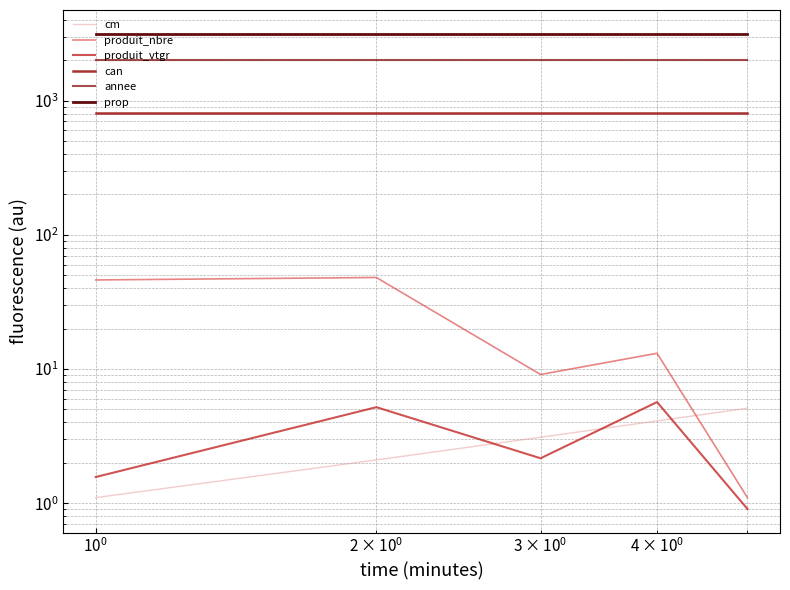

Between $\mathdefault{10^{2}}$ and $\mathdefault{10^{-2}}$, which is larger?

$\mathdefault{10^{2}}$